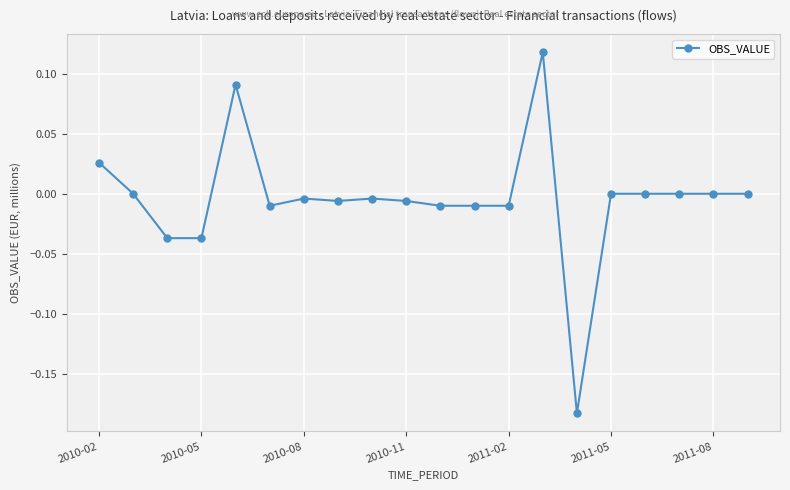

What is the difference between the second highest and minimum values?

0.3